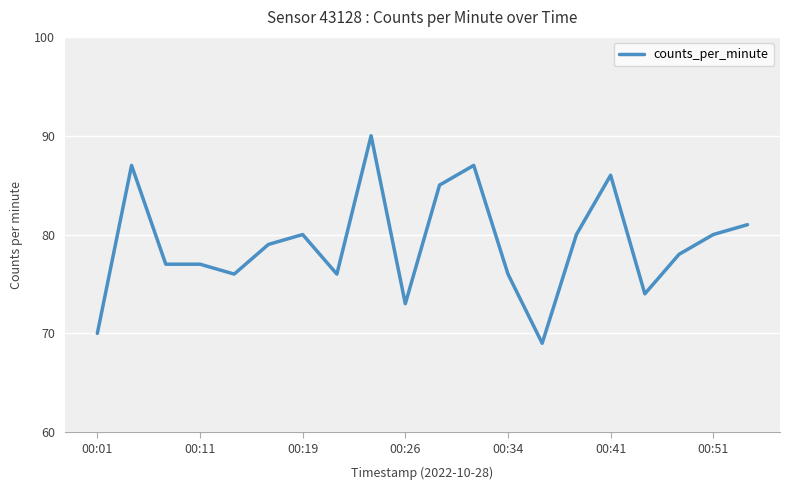

What is the difference between the maximum and minimum values?

21